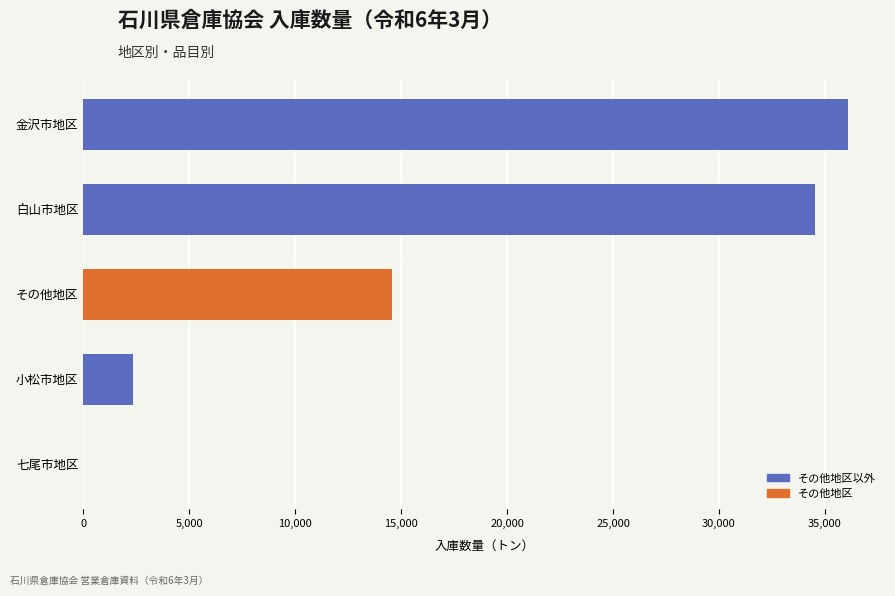

True or false: the data shows 1093 at 小松市地区.

False